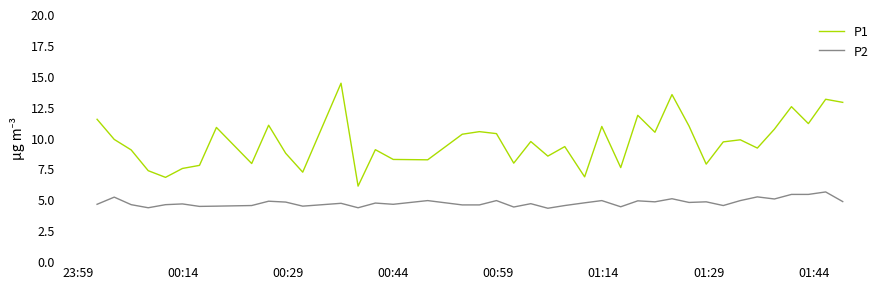

What is the sum of all P1 values?

386.4